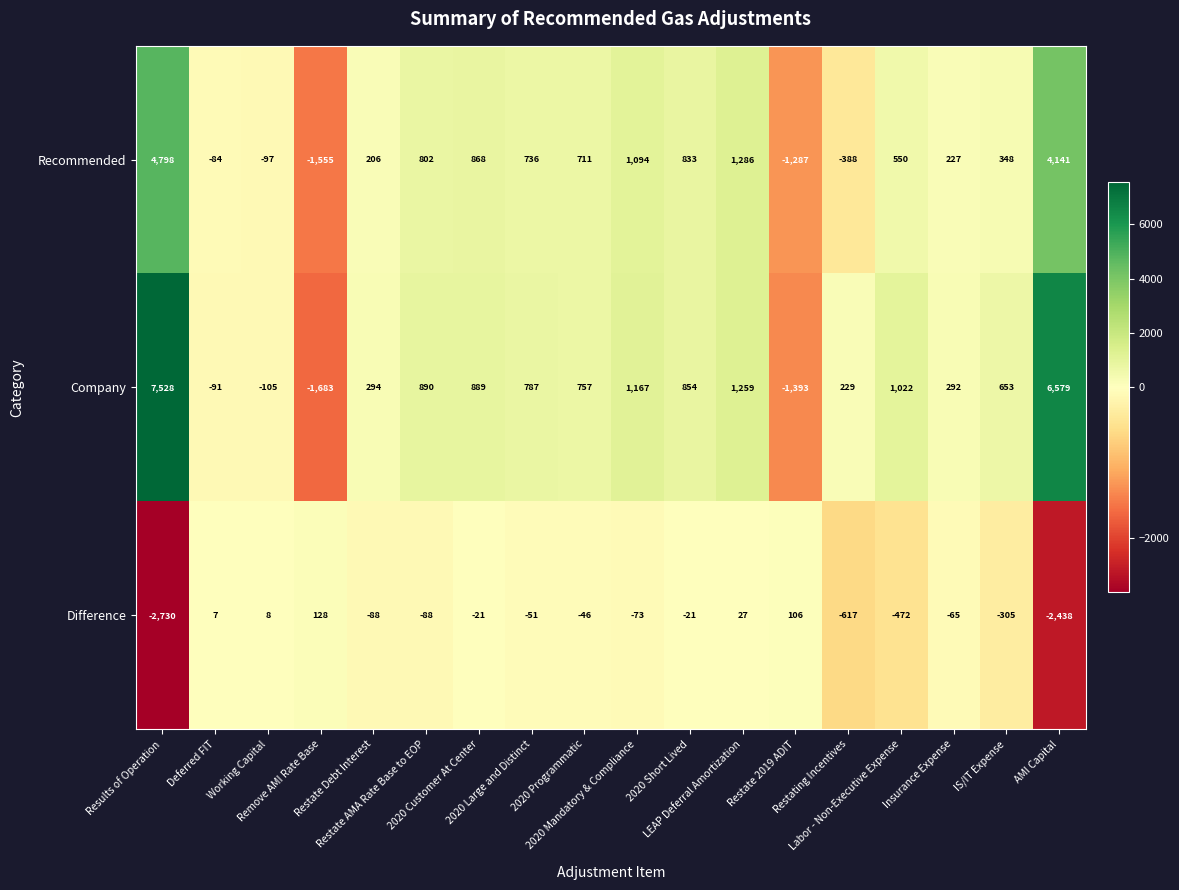

What is the difference between the maximum and second lowest values in the Recommended series?

6085